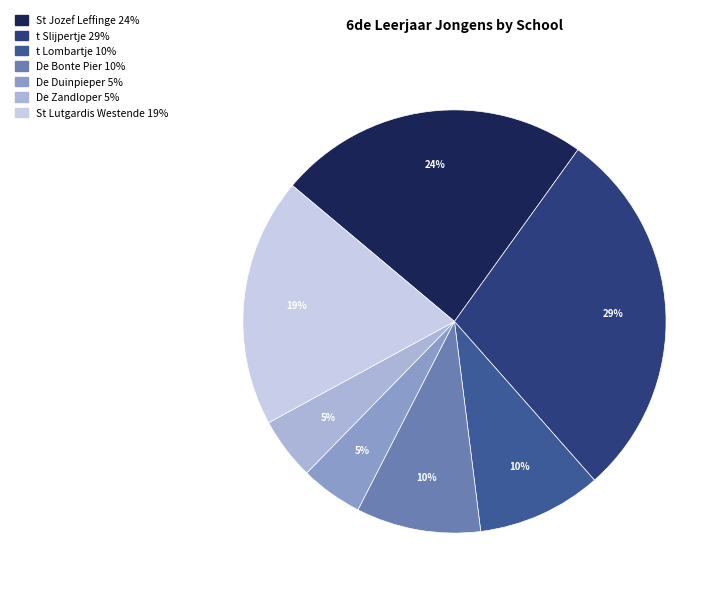

How many segments does this pie chart have?

7